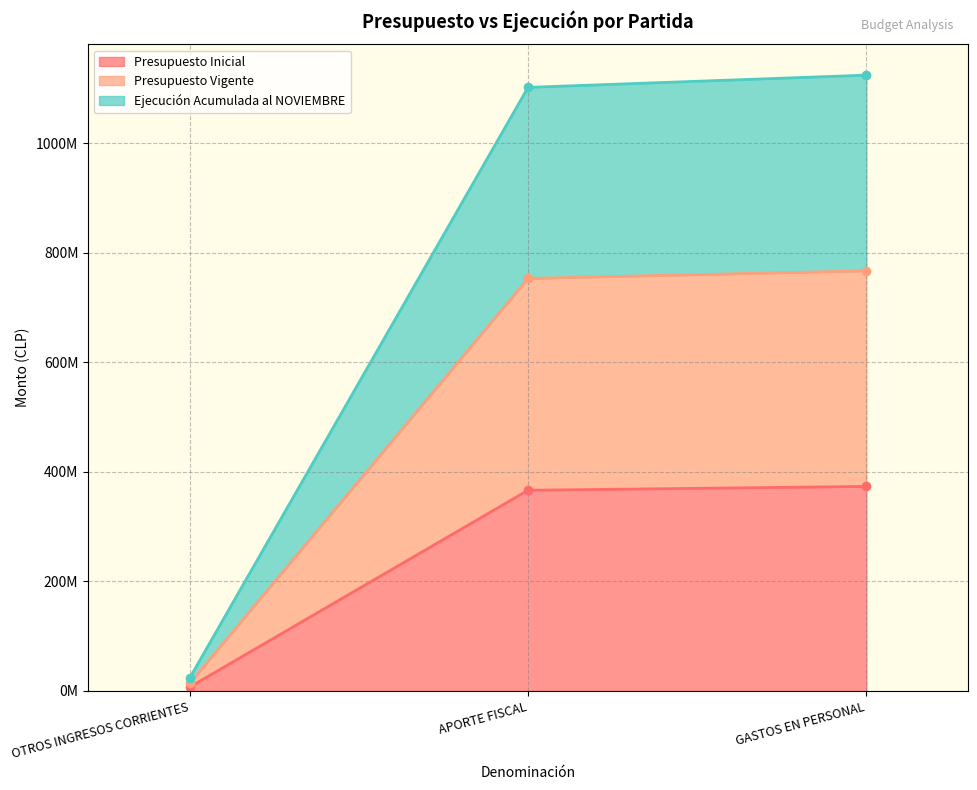

Does the chart display data point markers on the line(s)?

Yes